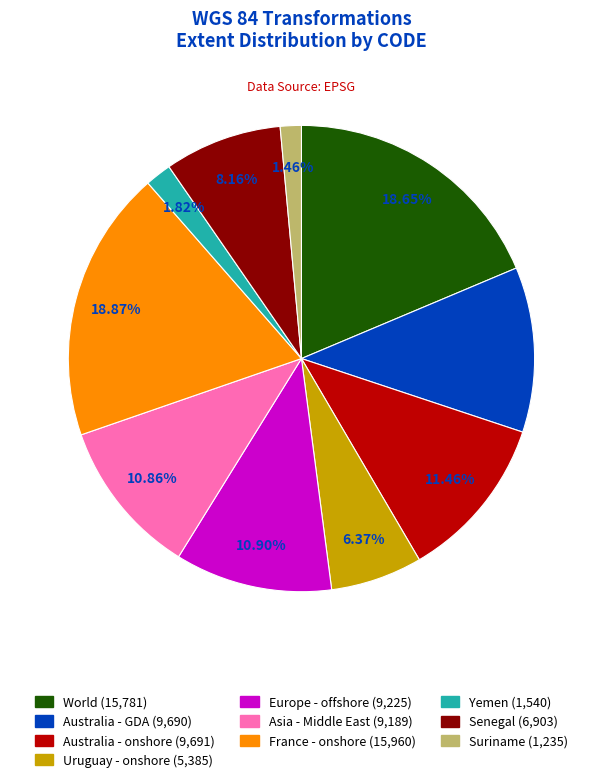

The World slice represents 19% of the pie. True or false?

True